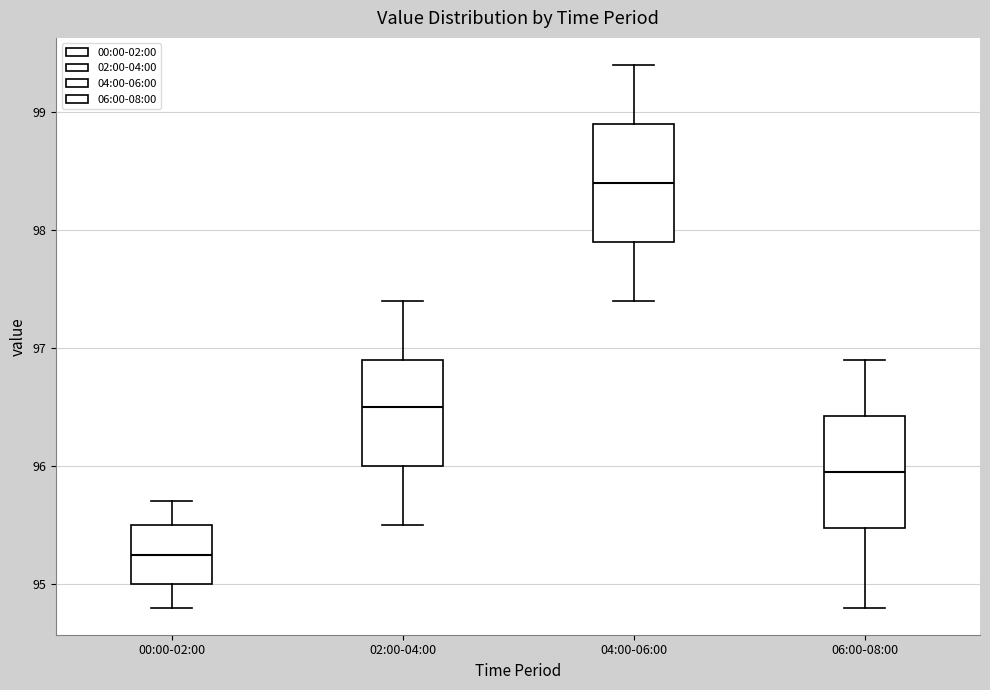

Reading left to right, transcribe this box plot: for each box, give where its median line is, the range the box spans, and where its two whiskers end, as read against the y-axis. The values are not printed on the chart, so give them approximately, as read against the axis.

00:00-02:00: median 95.3, box 95.0 to 95.5, whiskers 94.8 to 95.7
02:00-04:00: median 96.5, box 96.0 to 96.9, whiskers 95.5 to 97.4
04:00-06:00: median 98.4, box 97.9 to 98.9, whiskers 97.4 to 99.4
06:00-08:00: median 96.0, box 95.5 to 96.4, whiskers 94.8 to 96.9